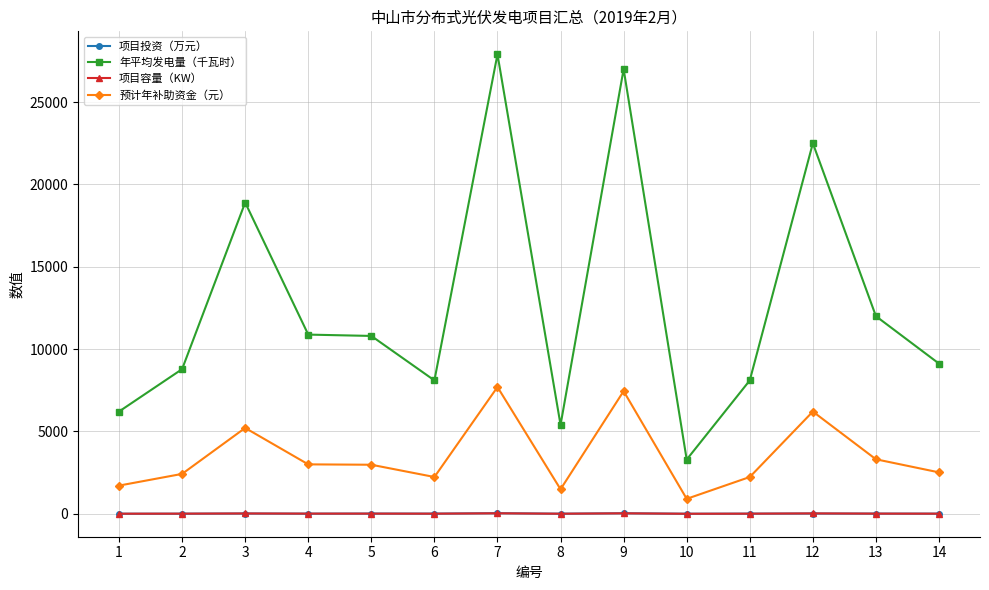

What is the value of the 预计年补助资金（元） point at the 9th from the left?

7449.3